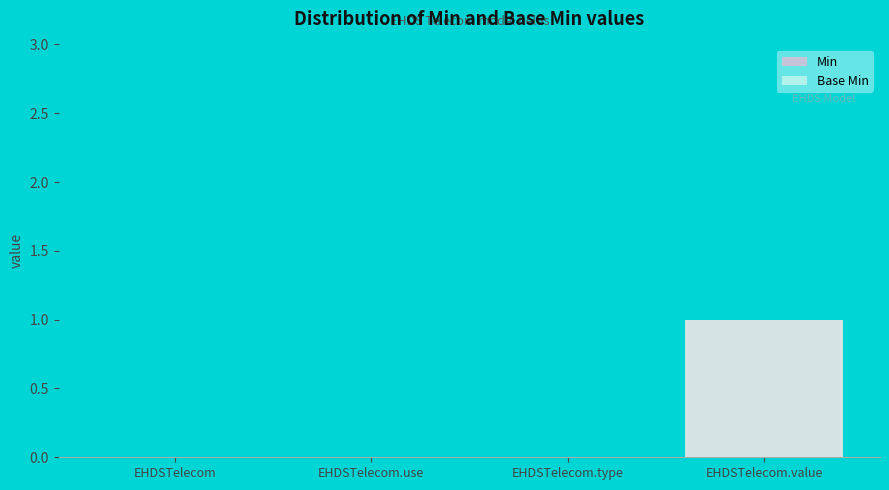

What is the sum of the Min values at EHDSTelecom.value and EHDSTelecom.use?

1